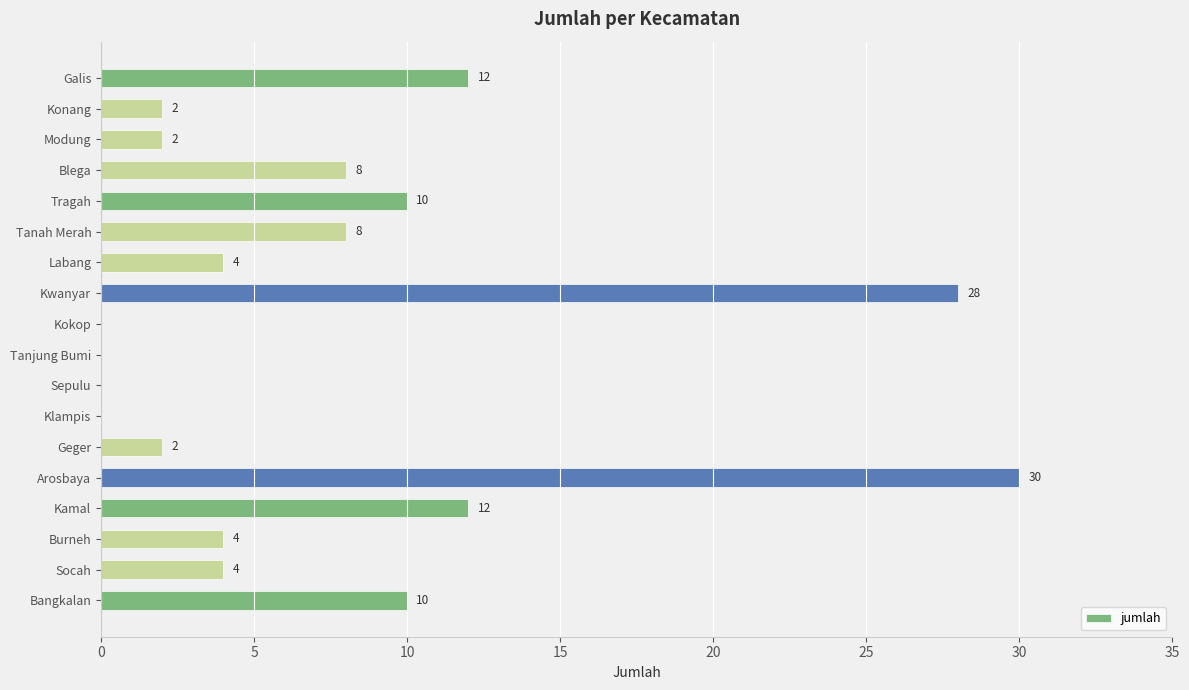

How many series are shown in this chart?

1